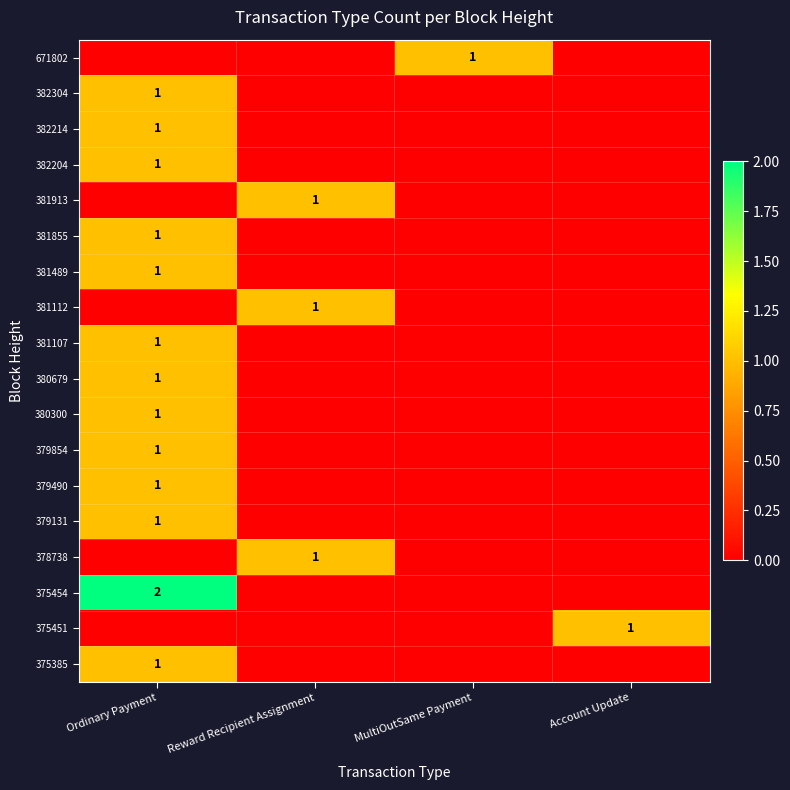

What is the maximum value shown in the chart?

2